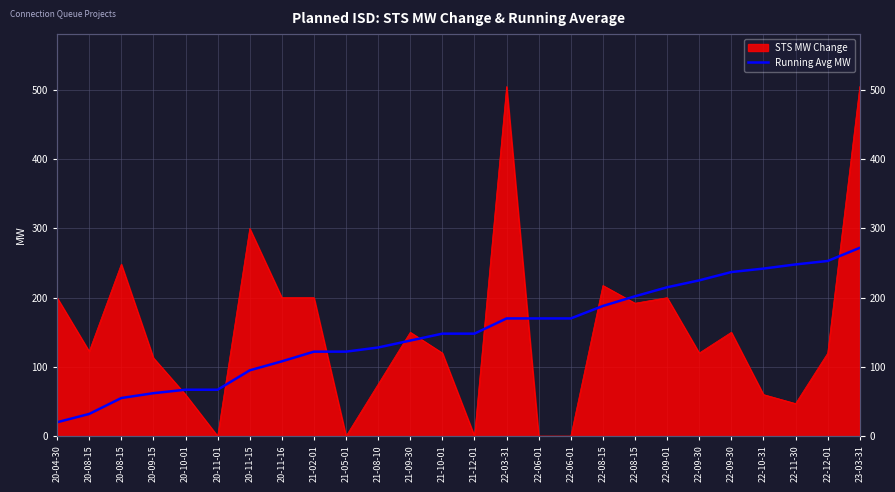

At which label does the data first exceed 148?

22-03-31